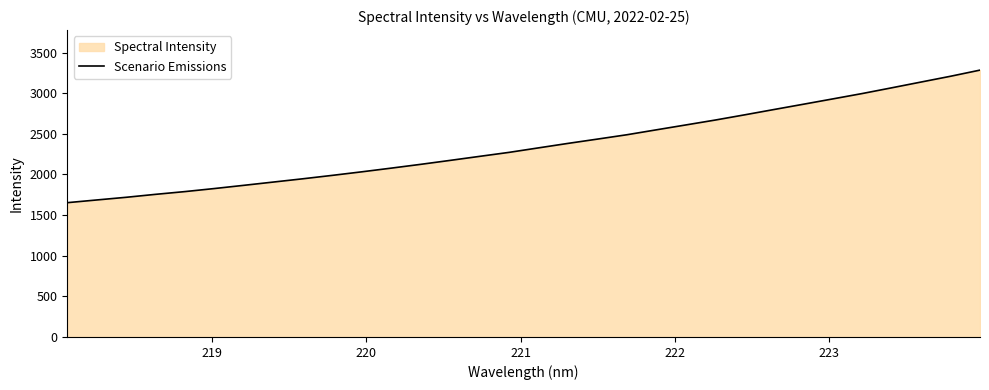

What is the smallest value displayed?

1652.4